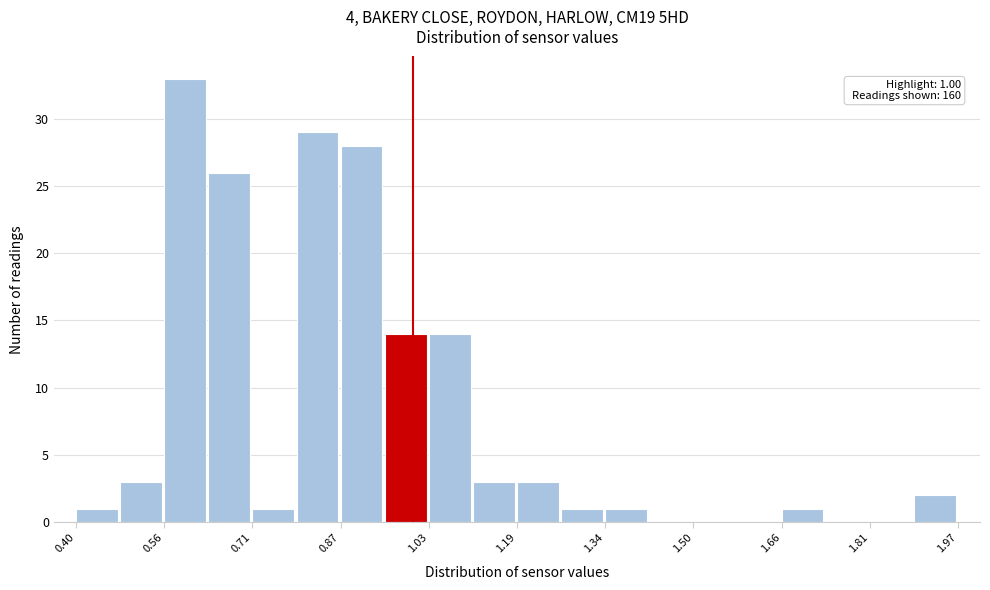

Around what value on the x-axis is the tallest bar? Give the approximate position of its centre, as read against the axis.

0.60